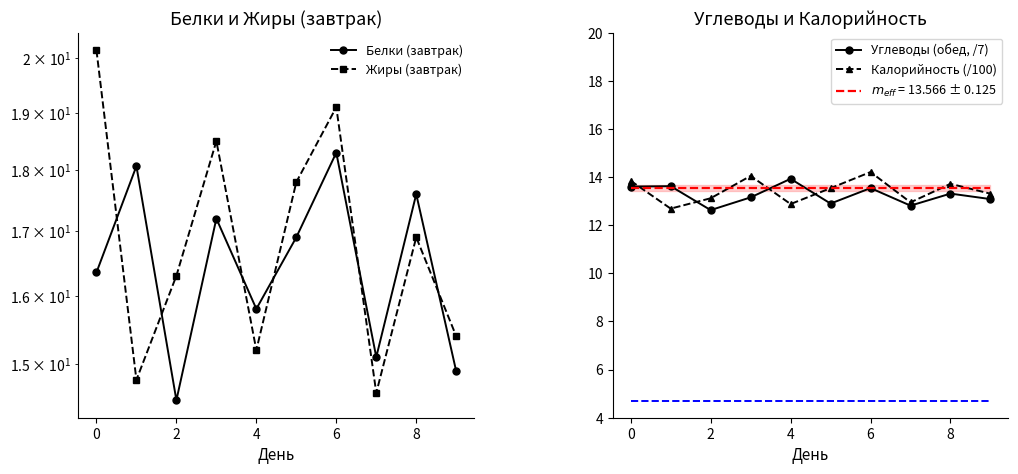

What is the difference between the maximum and minimum values in the Калорийность (/100) series?

1.5